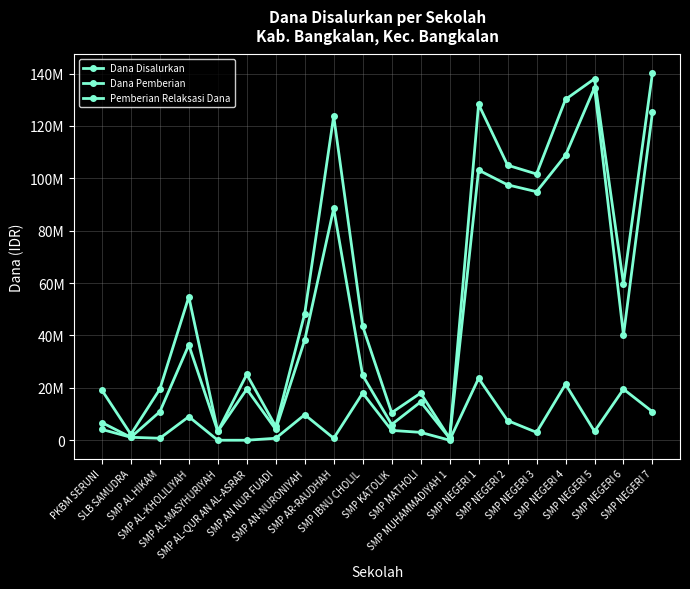

What is the approximate value of Pemberian Relaksasi Dana at SMP NEGERI 6, to the nearest 50?

19500000